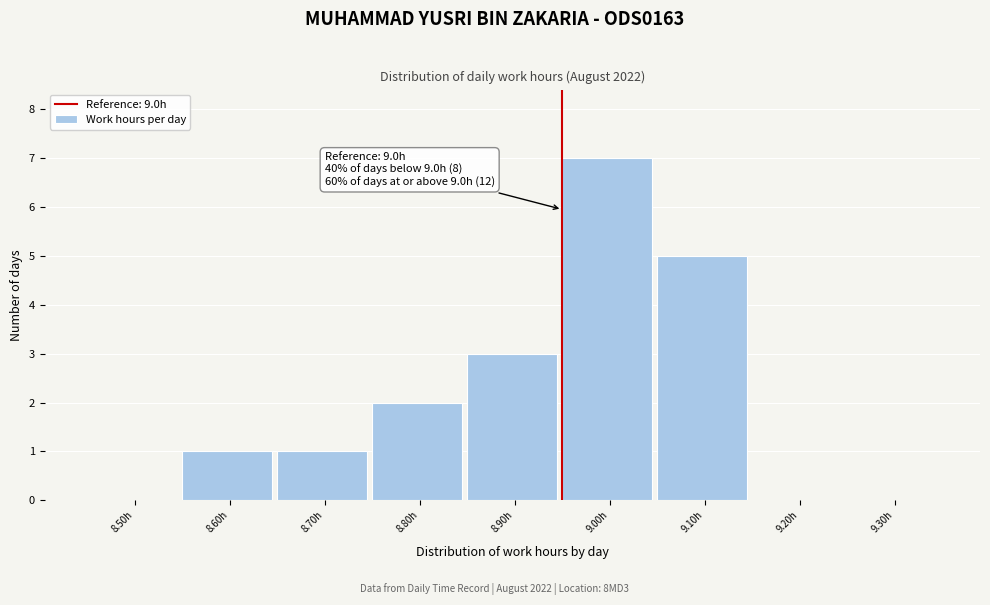

Reading left to right, list all the values displayed in this chart.

8.50h=0	8.60h=1	8.70h=1	8.80h=2	8.90h=3	9.00h=7	9.10h=5	9.20h=0	9.30h=0